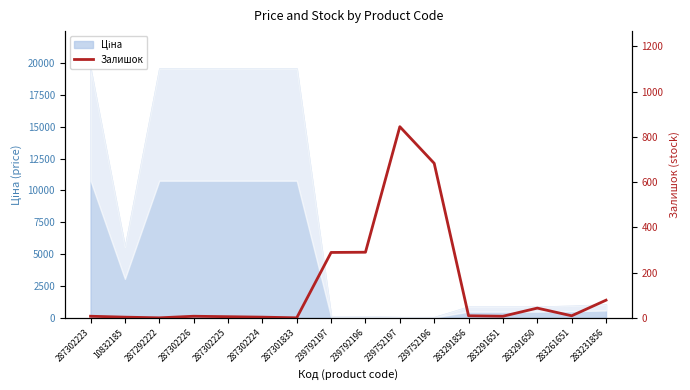

Where is the data nearest to the value 422?

239792196